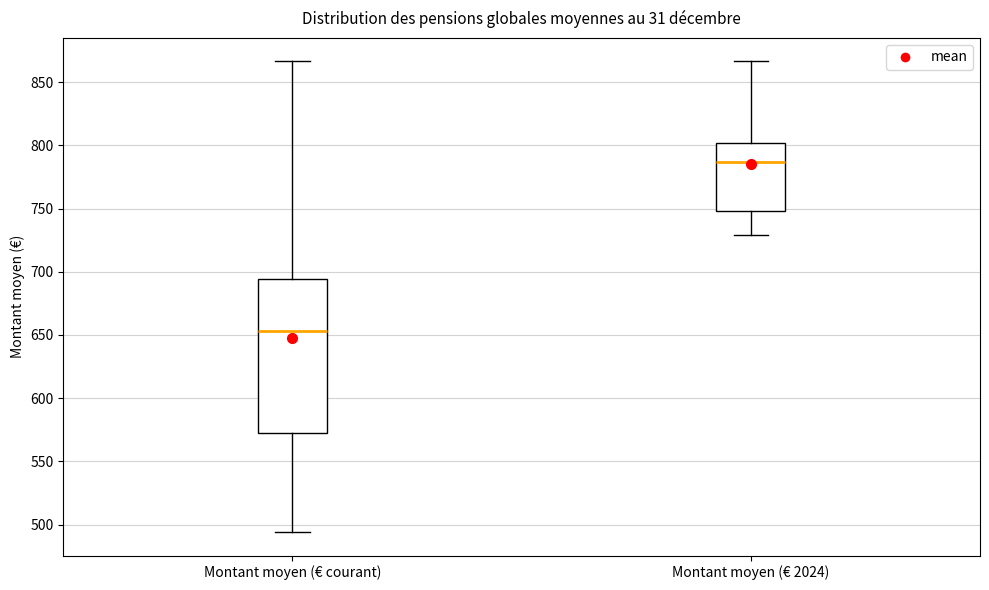

Reading left to right, transcribe this box plot: for each box, give where its median line is, the range the box spans, and where its two whiskers end, as read against the y-axis. The values are not printed on the chart, so give them approximately, as read against the axis.

Montant moyen (€ courant): median 655, box 575 to 695, whiskers 495 to 865
Montant moyen (€ 2024): median 785, box 750 to 800, whiskers 730 to 865